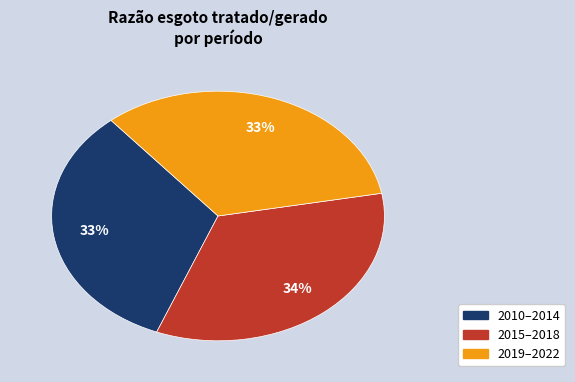

To the nearest percent, what is the average slice percentage?

33%